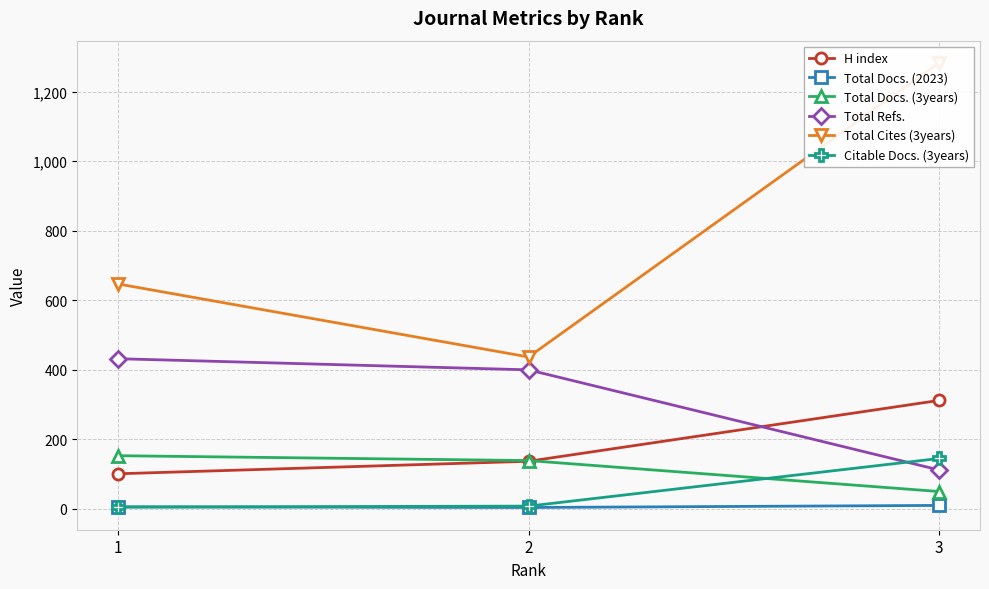

Is the value of Total Docs. (3years) at 1 greater than the value of Total Refs. at 2?

No